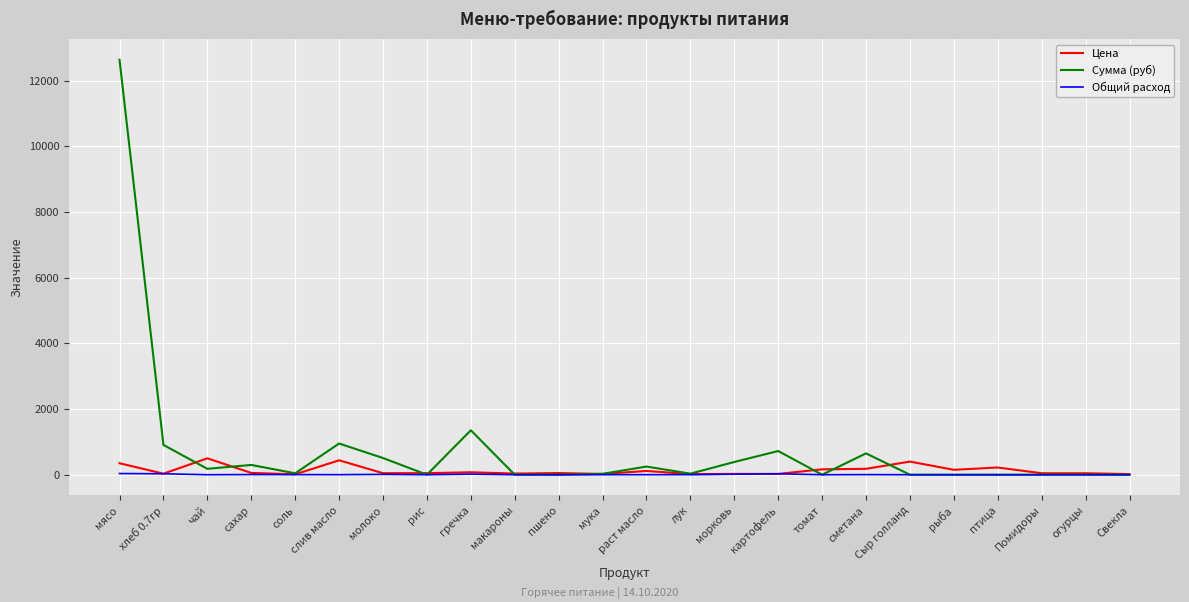

What is the minimum value for Цена?

12.0